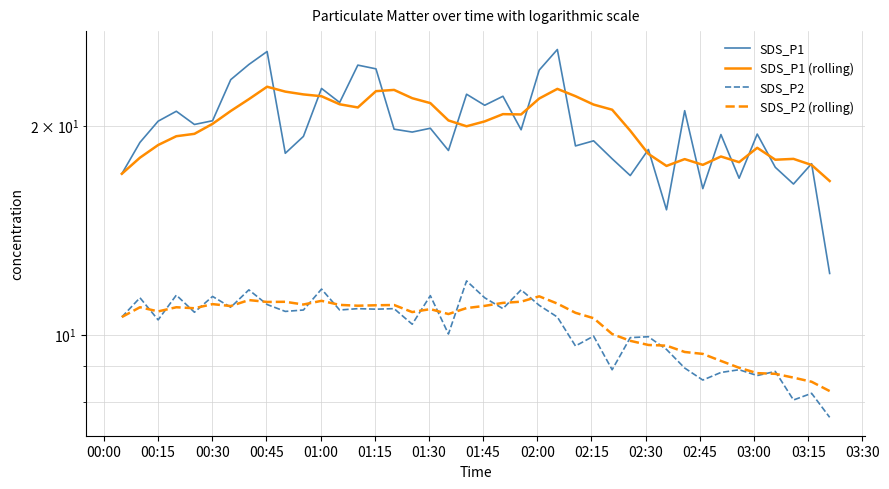

What are all the series names shown in the legend?

SDS_P1, SDS_P1 (rolling), SDS_P2, SDS_P2 (rolling)